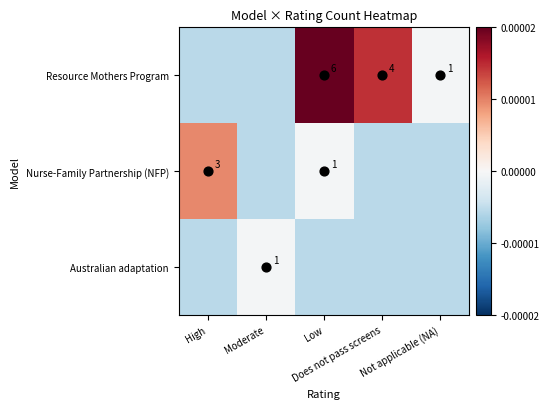

The value of Nurse-Family Partnership (NFP) at Not applicable (NA) is -0.0. True or false?

False